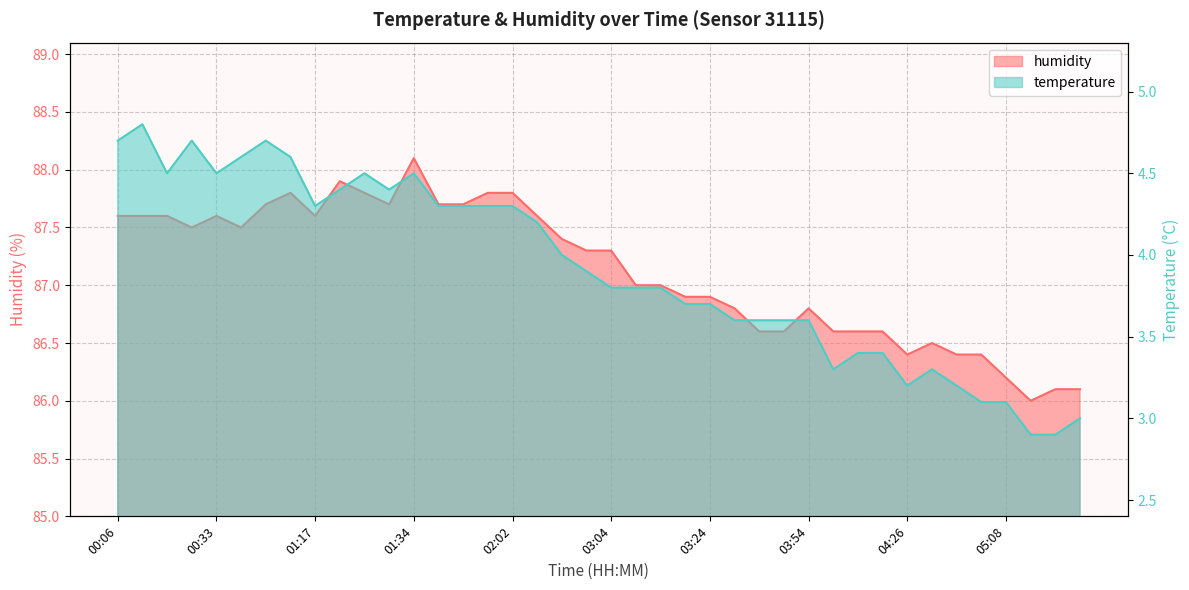

Which has a higher value, 04:31 or 03:24?

03:24